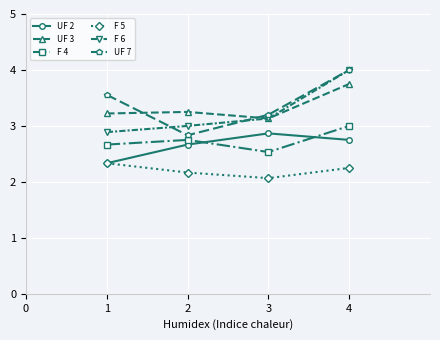

How many F 4 values are between 2 and 3?

4